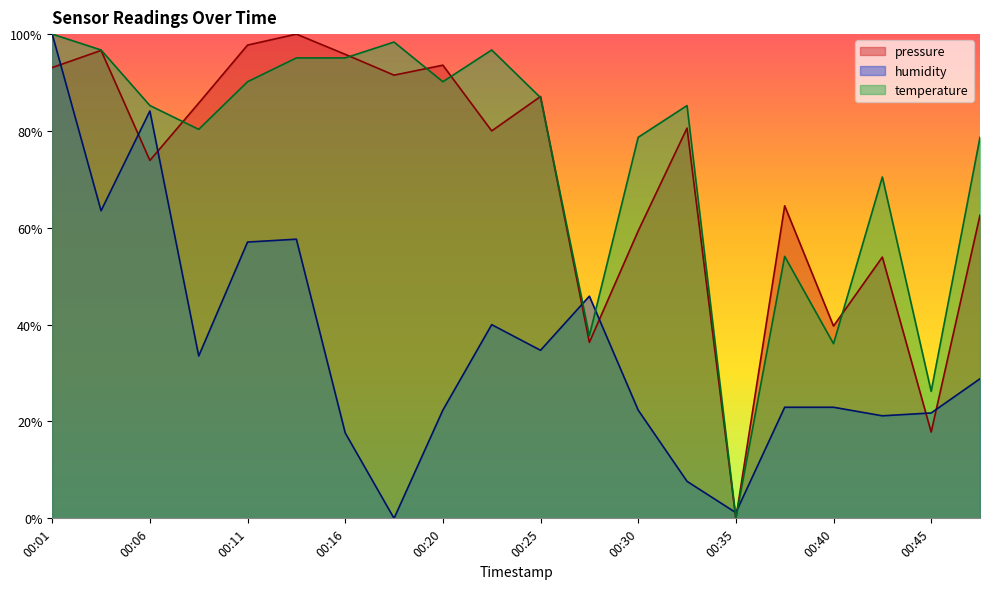

How many categories are shown in the chart?

20